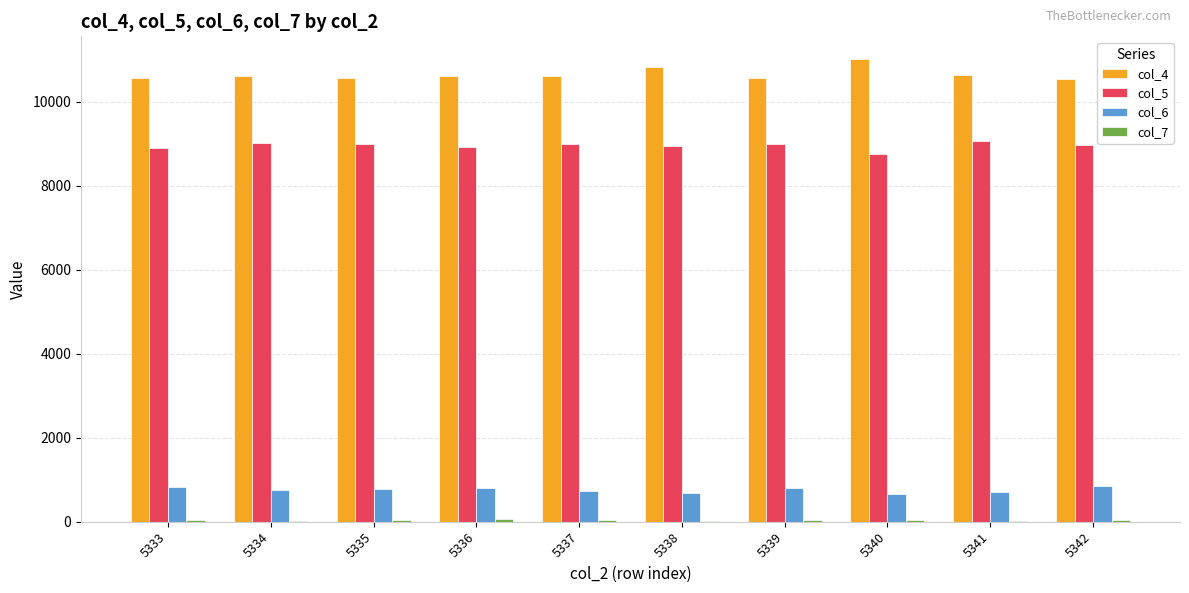

The col_6 series shows 775 at 5335. True or false?

True